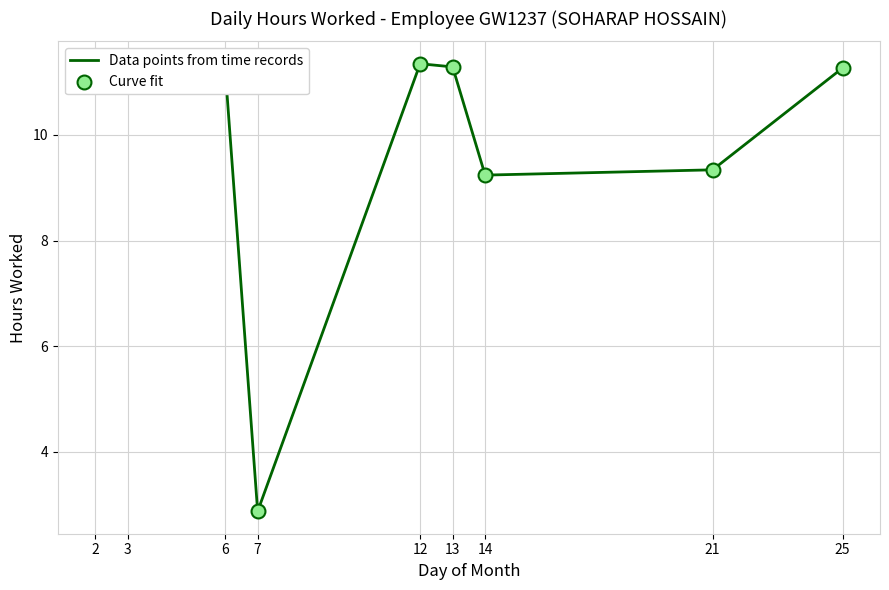

Is it true that the value at 7 is 2.9?

True